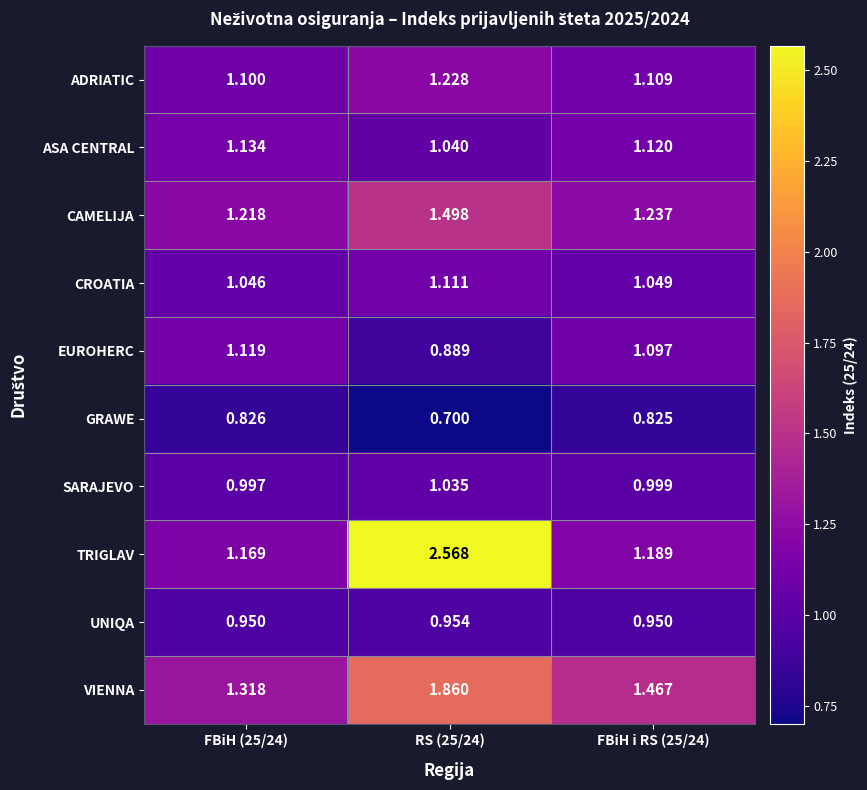

Is the value of TRIGLAV at FBiH i RS (25/24) greater than the value of UNIQA at FBiH i RS (25/24)?

Yes